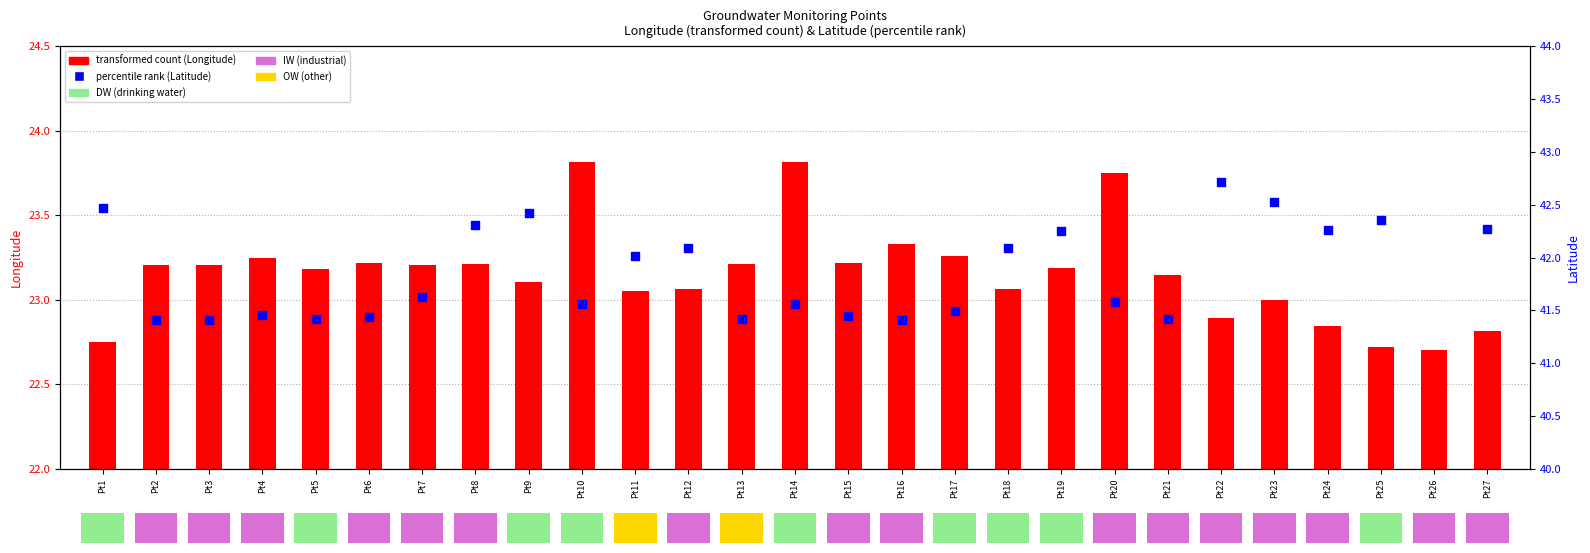

Which series contains the highest Y value?

percentile rank (Latitude)